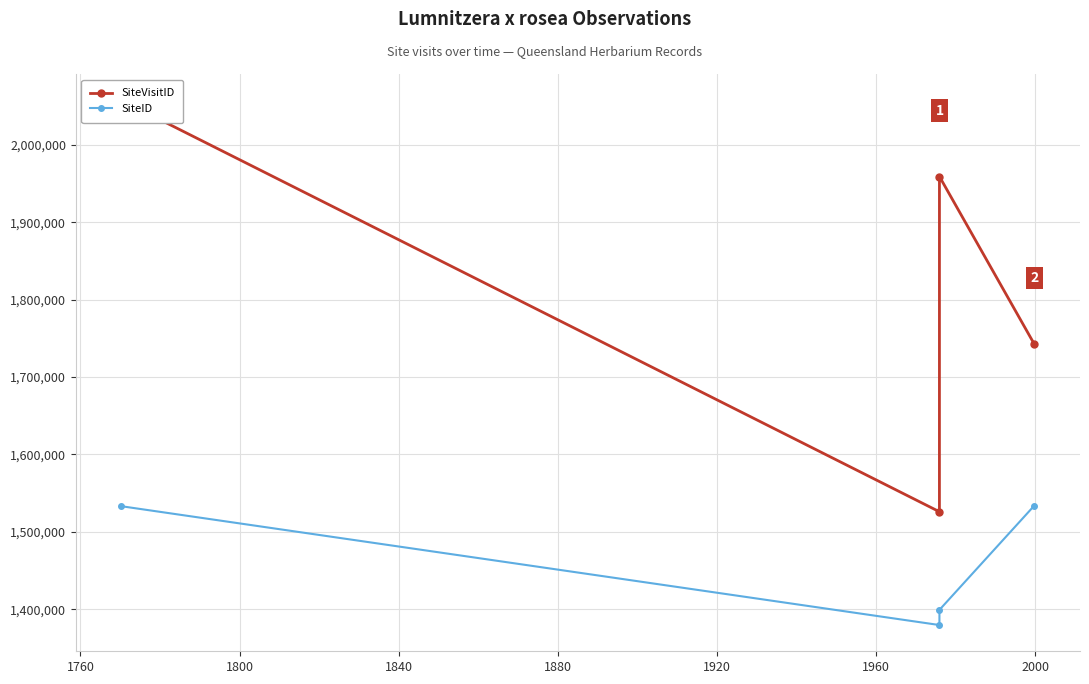

At how many categories does at least one series exceed 1807175?

2